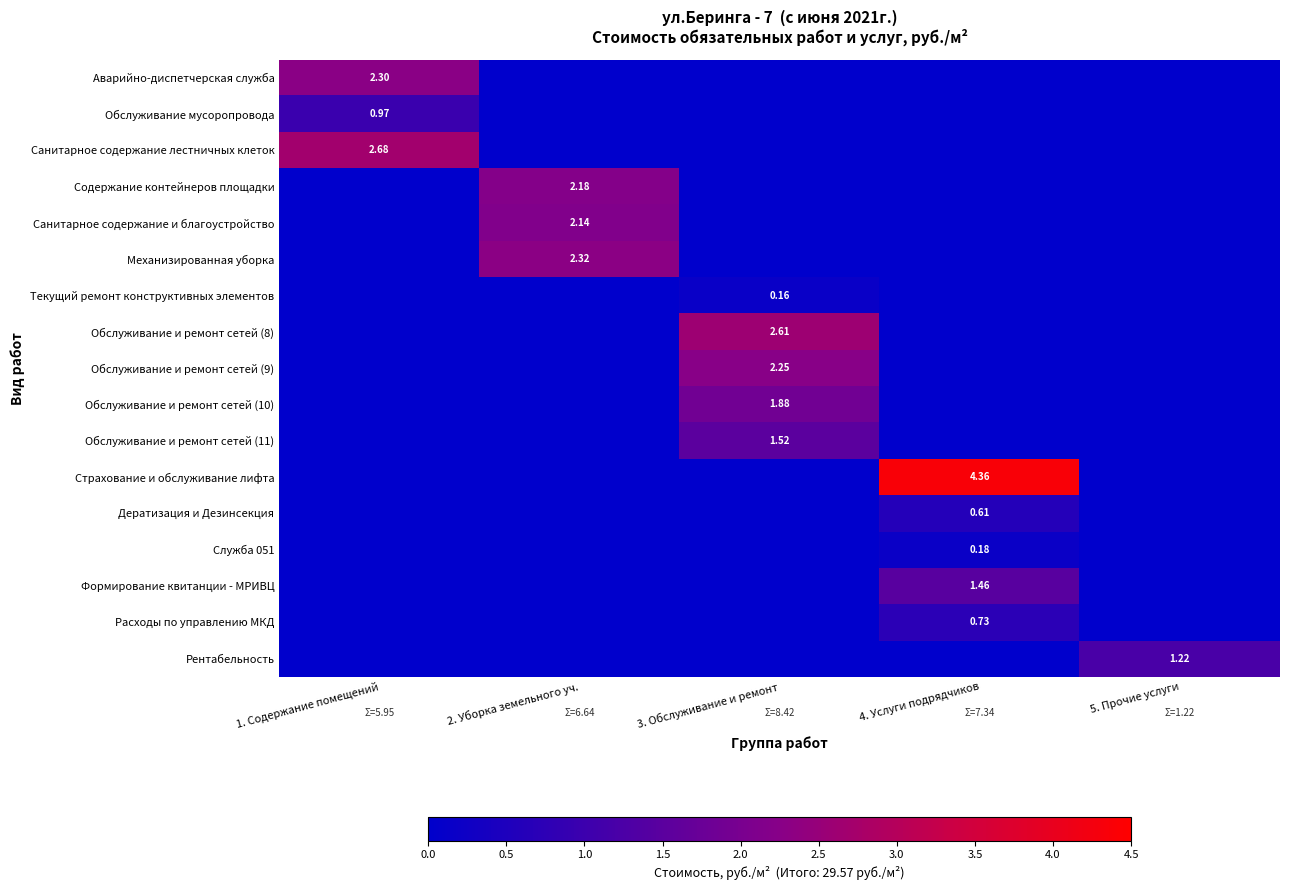

At how many categories does at least one series exceed 1?

5